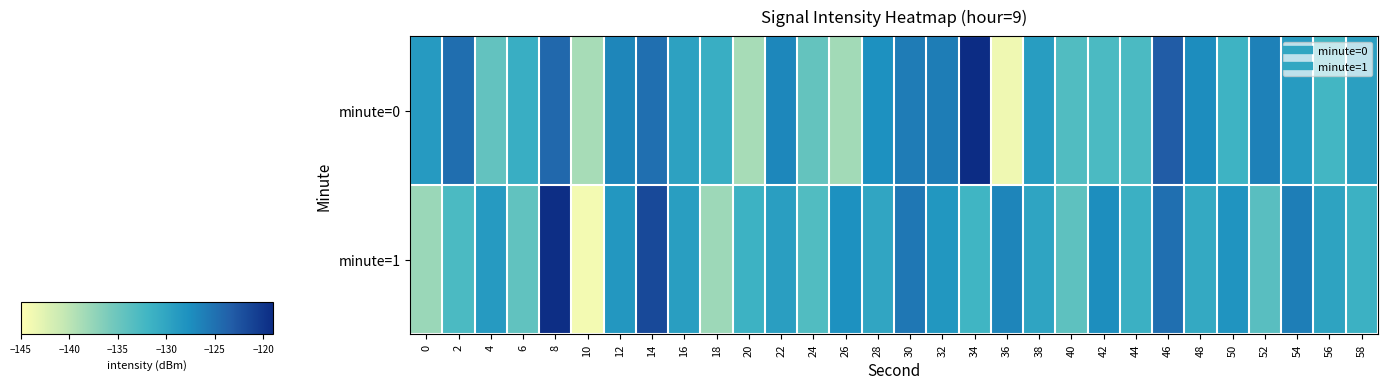

Count the number of data series in this chart.

2